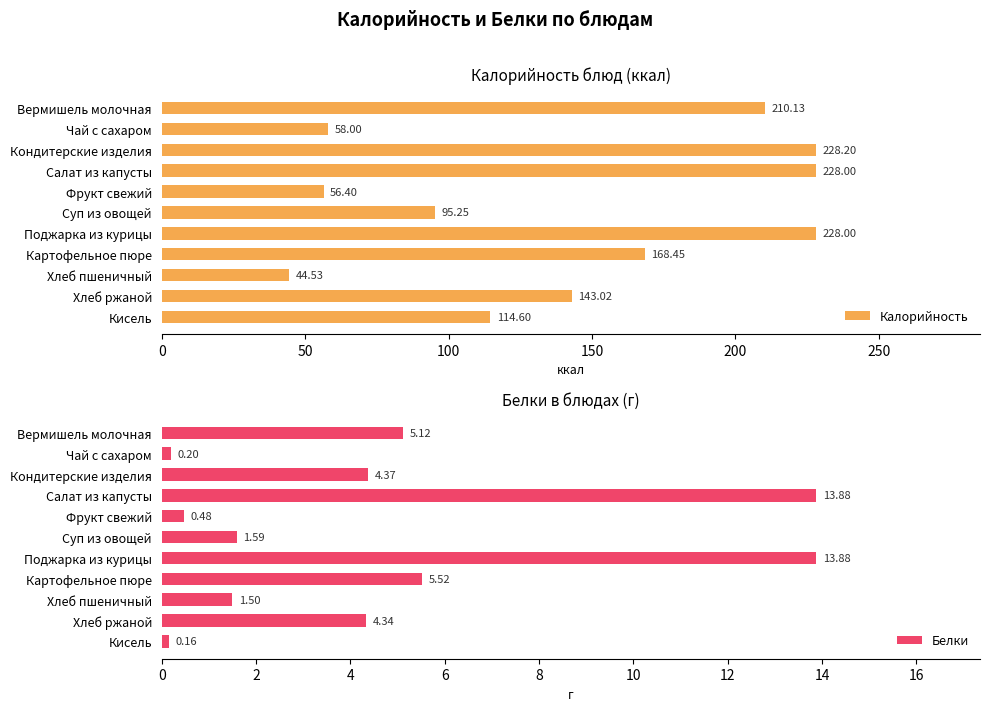

What is the value of the Белки bar at the 3rd from the left?

4.4